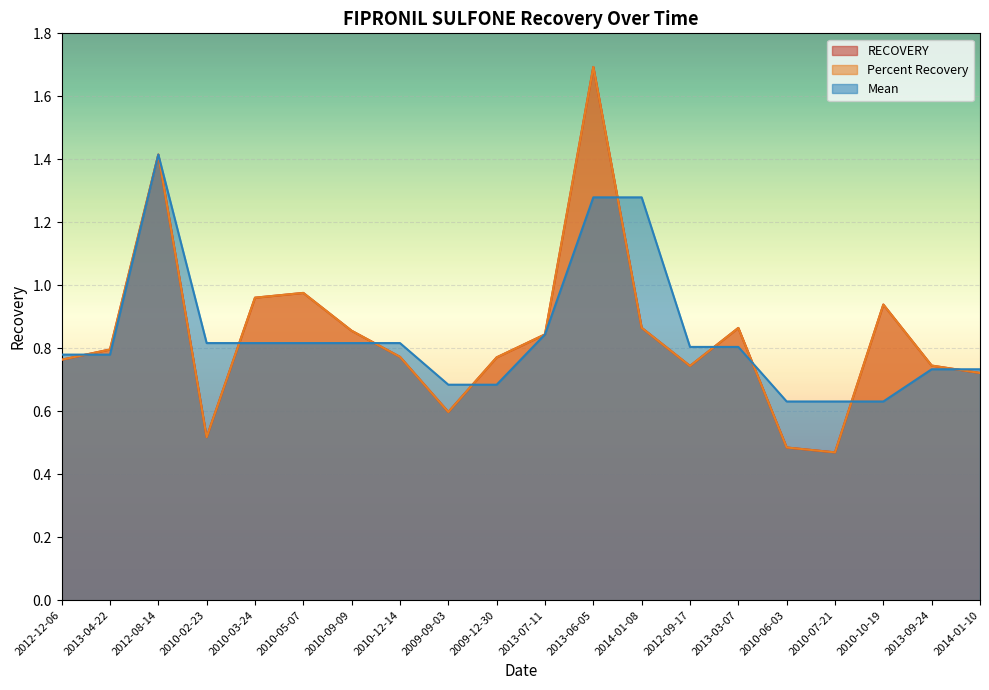

What is the difference between the maximum and minimum values in the Percent Recovery series?

1.2